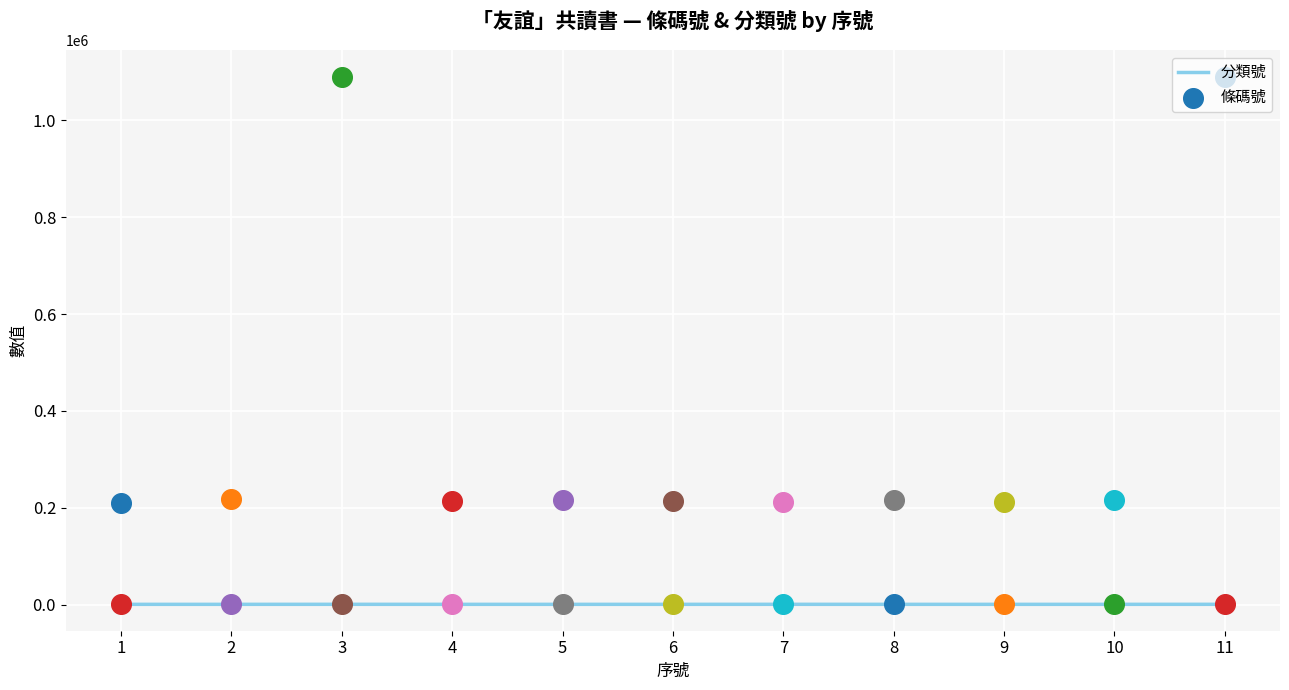

Approximately how many times larger is the value at 7 compared to 10?

1.1